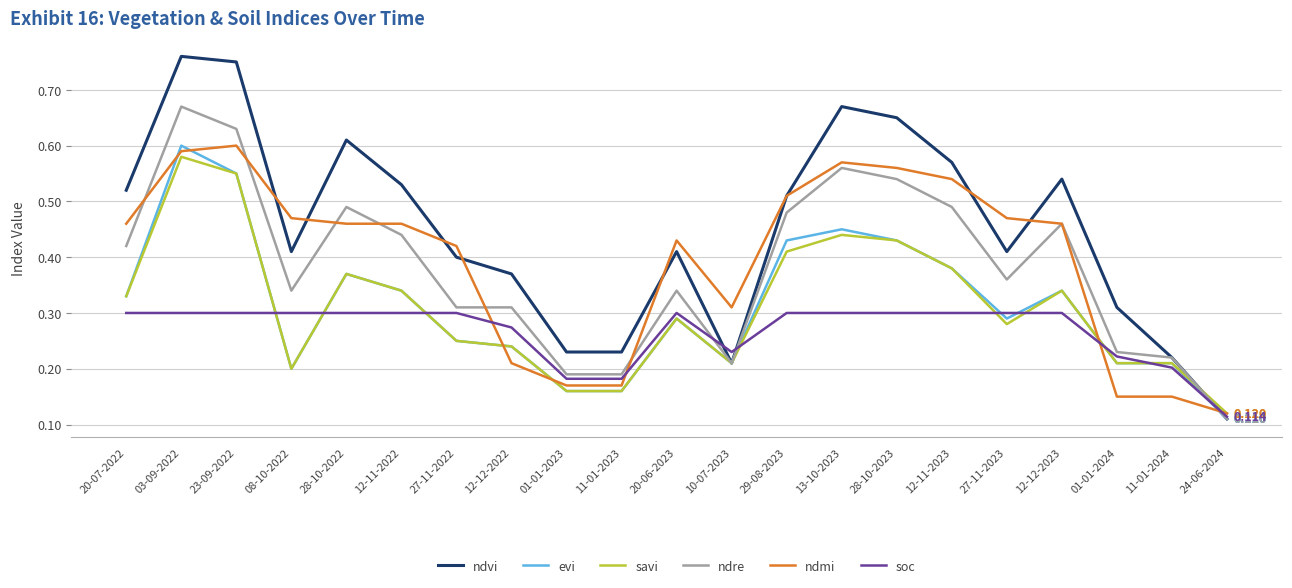

Between 03-09-2022 and 12-11-2023, which series saw the biggest shift?

evi